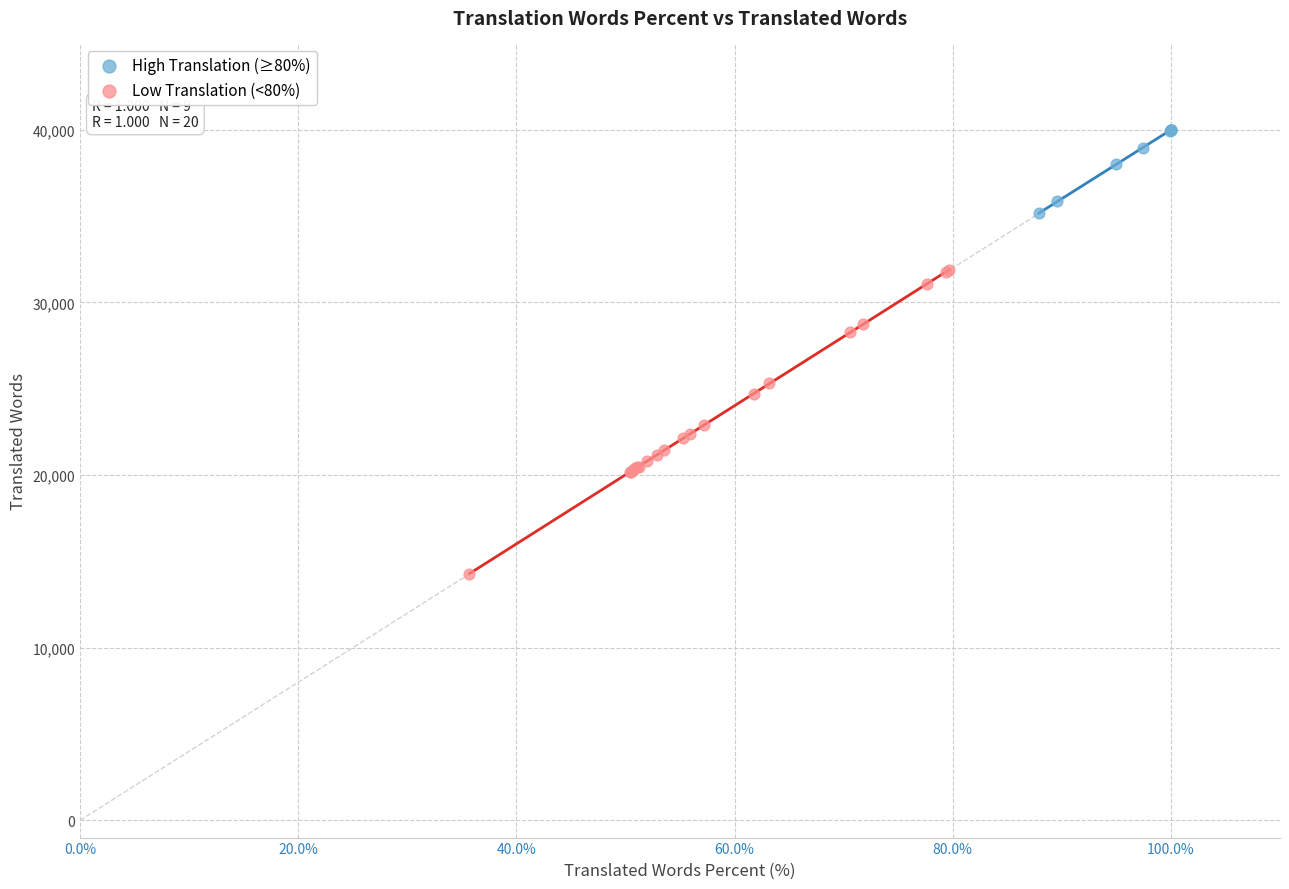

Which series contains the highest Y value?

High Translation (≥80%)